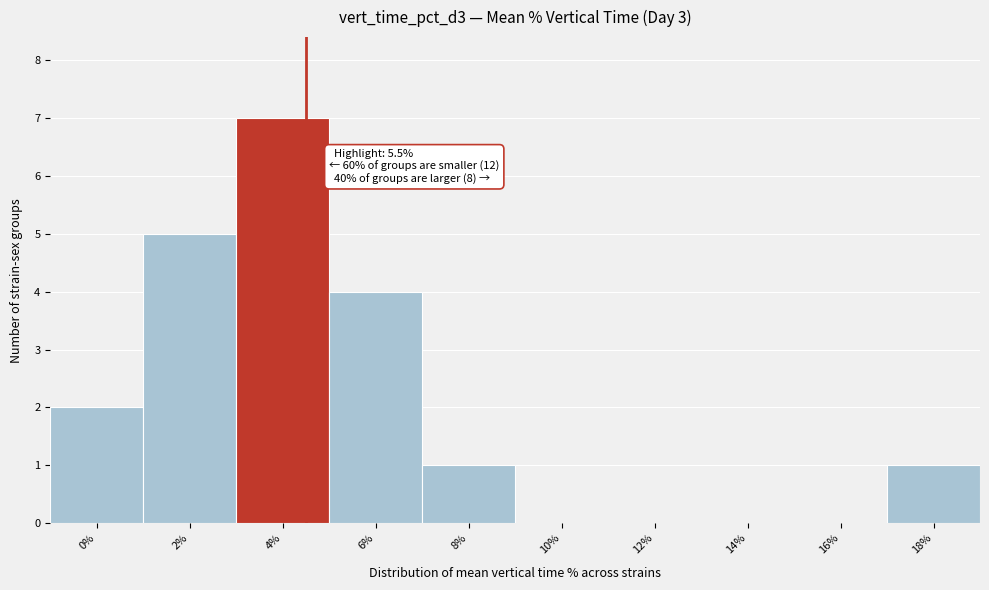

Reading right to left, list all the values displayed in this chart.

18%=1	16%=0	14%=0	12%=0	10%=0	8%=1	6%=4	4%=7	2%=5	0%=2